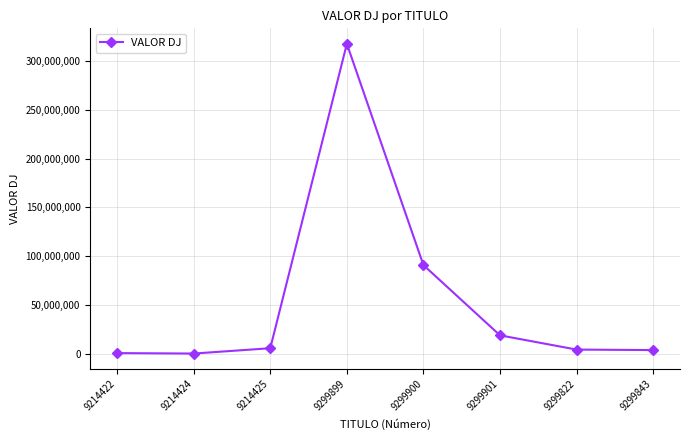

Which has a higher value, 9214424 or 9299843?

9299843